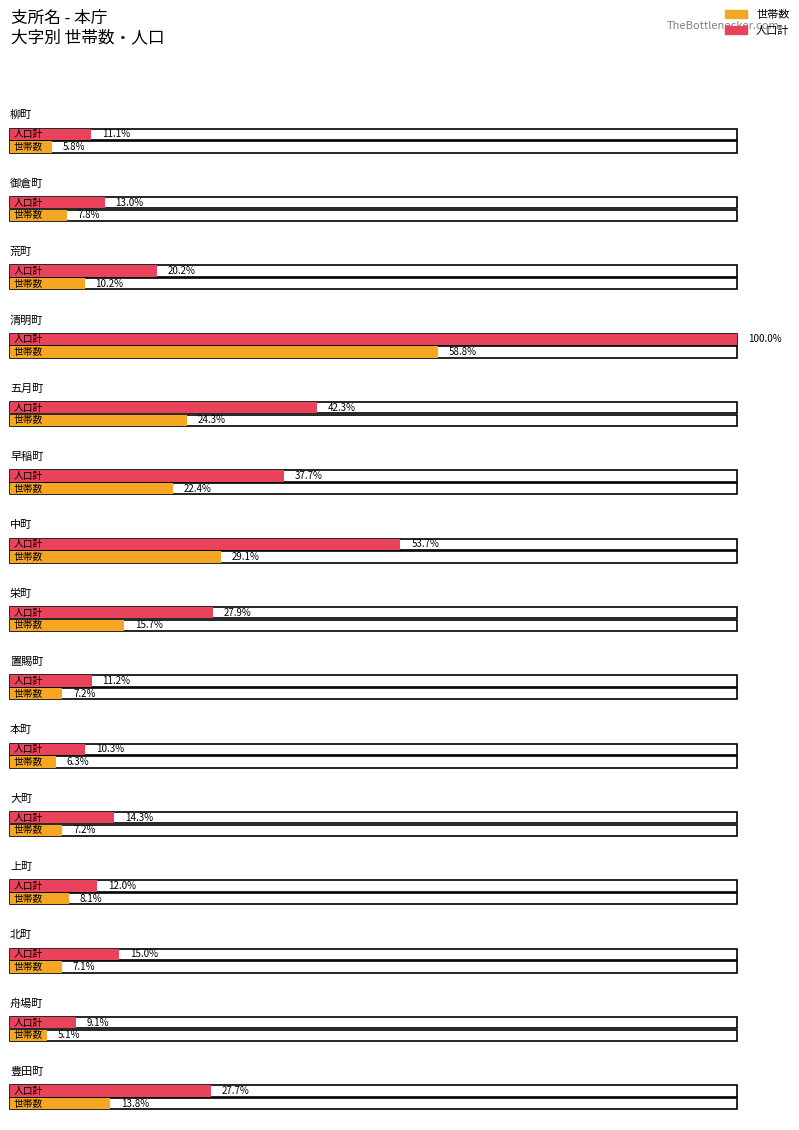

Is the value of 人口計 at 清明町 greater than the value of 世帯数 at 御倉町?

Yes